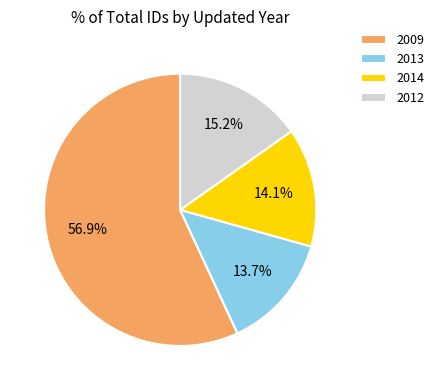

Between 2009 and 2013, which is larger?

2009